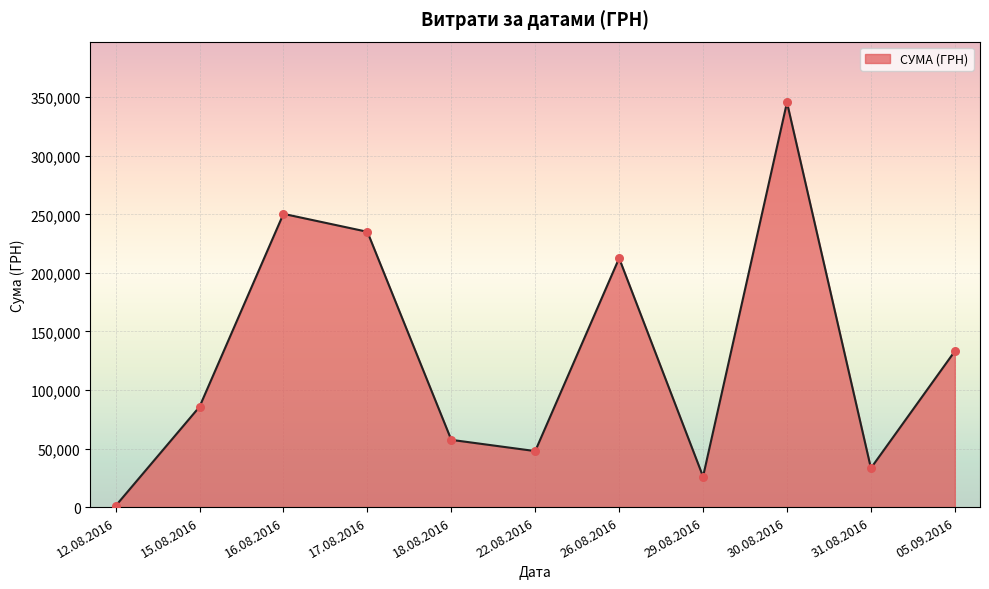

What is the ratio of the value at 16.08.2016 to the value at 17.08.2016?

1.1